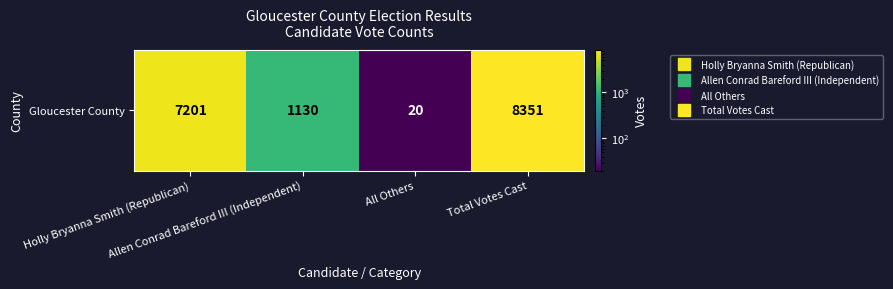

Rank the categories by value from lowest to highest.

All Others, Allen Conrad Bareford III (Independent), Holly Bryanna Smith (Republican), Total Votes Cast